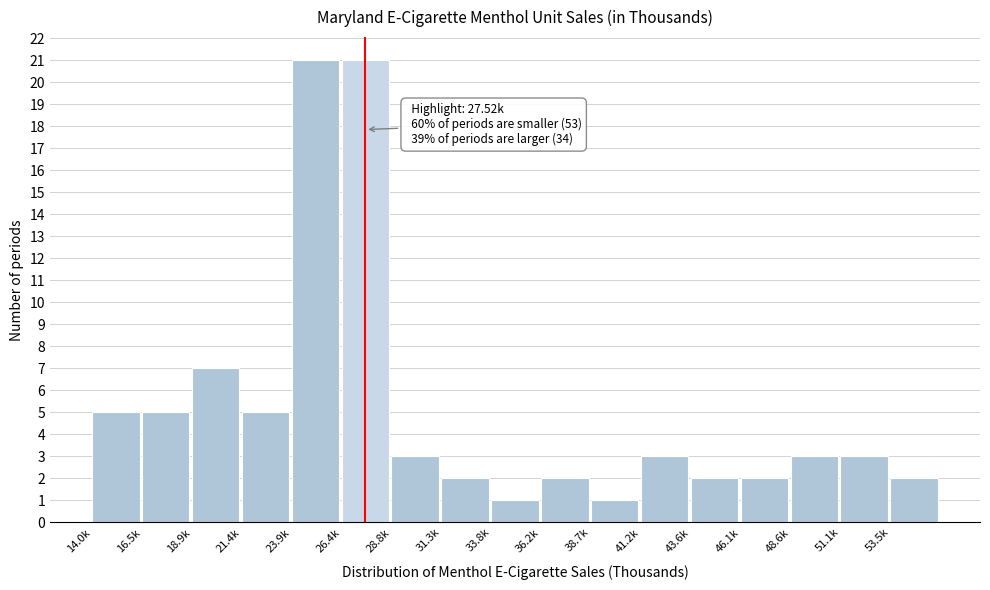

Reading left to right, transcribe all the data shown in this chart.

5	5	7	5	21	21	3	2	1	2	1	3	2	2	3	3	2